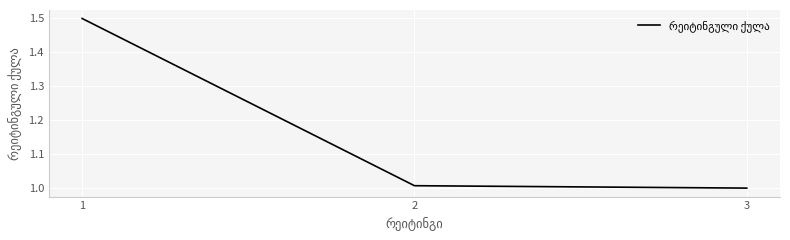

What is the greatest value displayed?

1.5